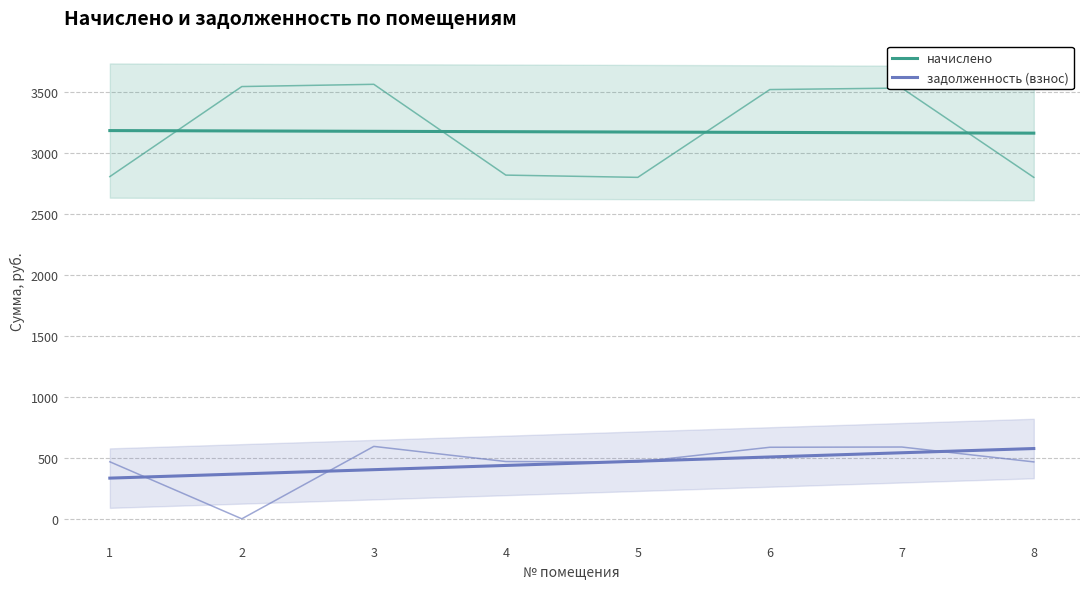

Which series has the largest total across all categories?

начислено